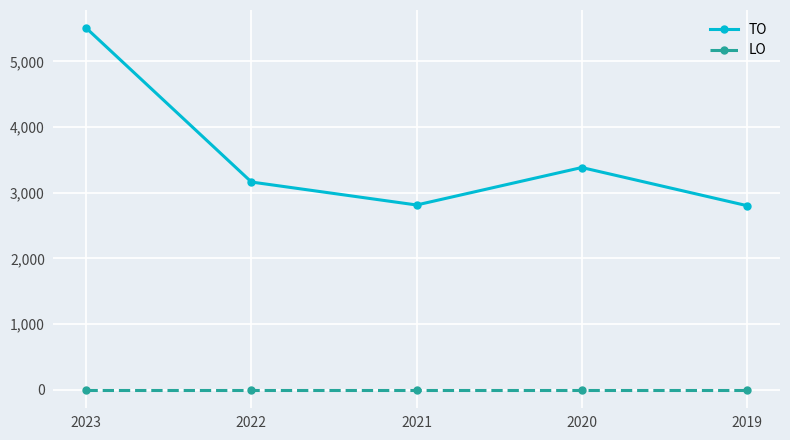

What are all the series names shown in the legend?

TO, LO